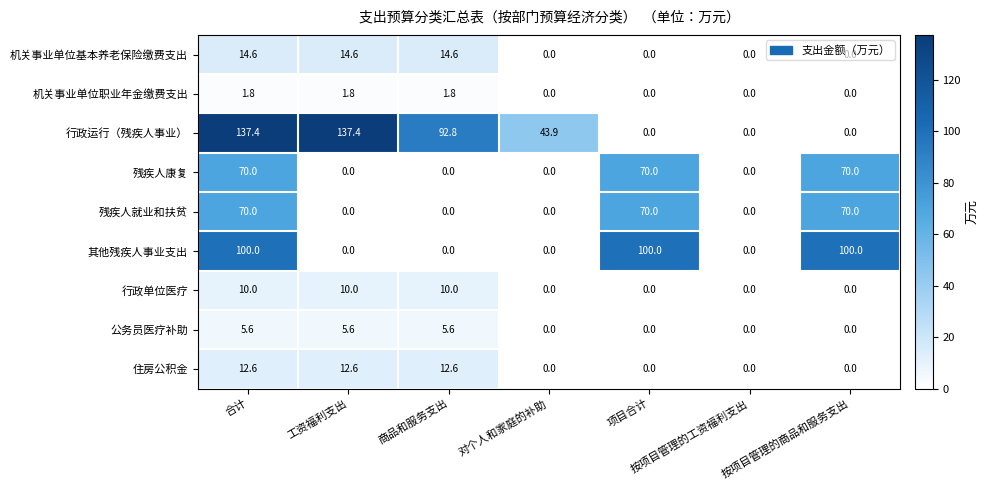

Count the number of data series in this chart.

9